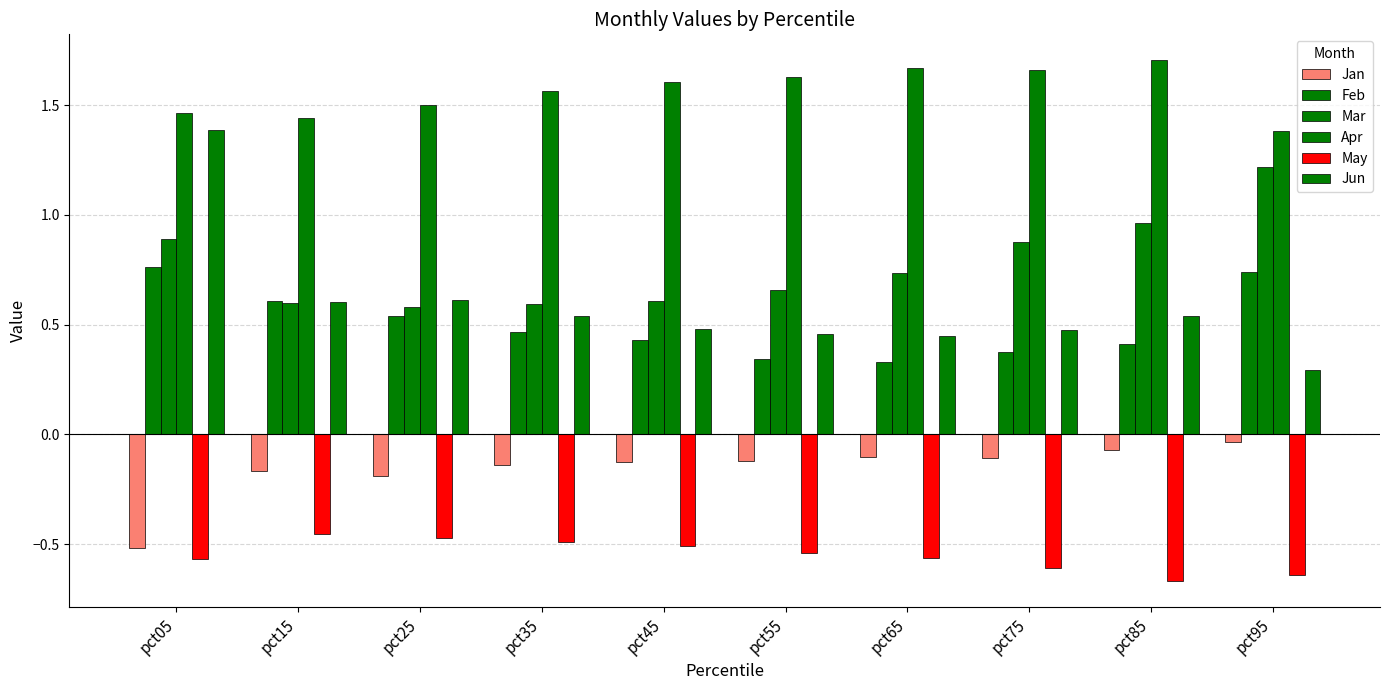

The value of Mar at pct05 is 0.9. True or false?

True